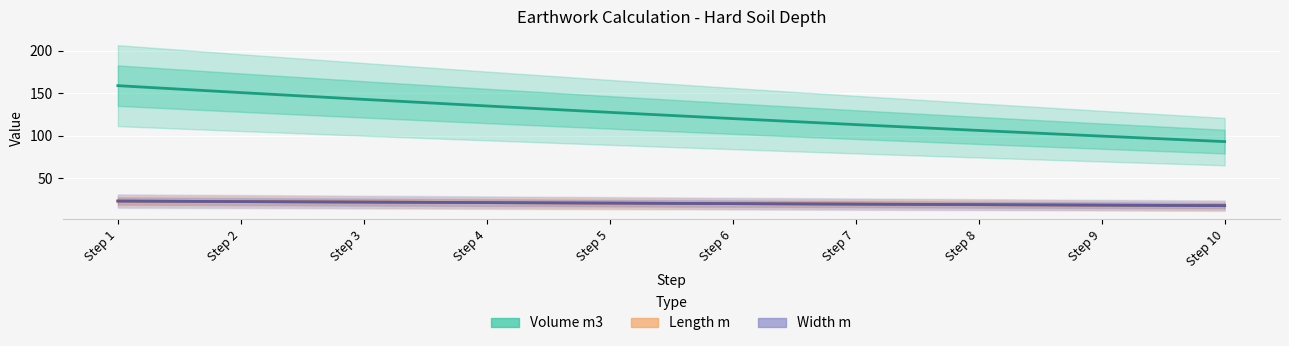

What is the spread (max minus min) of values at Step 8?

87.2